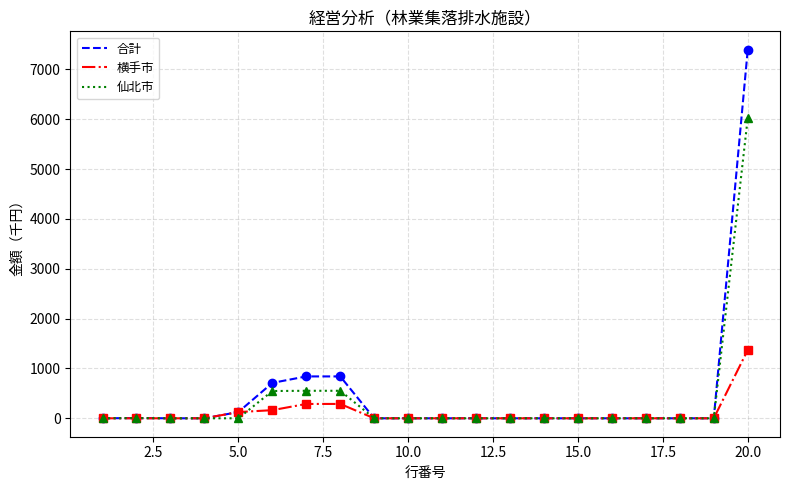

List the series in order of their peak value, lowest first.

横手市, 仙北市, 合計